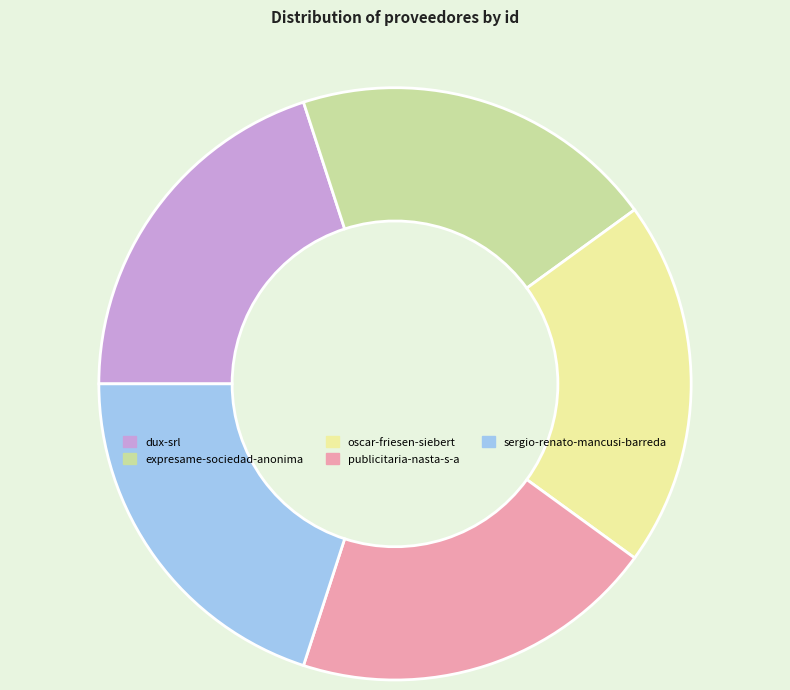

Does expresame-sociedad-anonima represent more than half of the total?

No